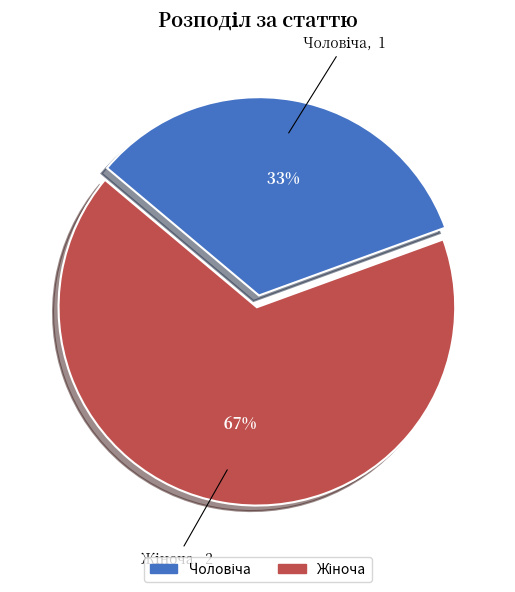

Is there any slice that represents more than half of the pie?

Yes